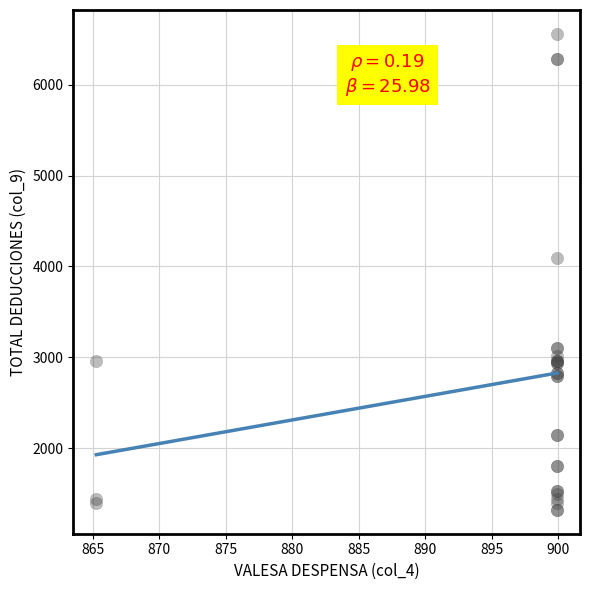

What Y value in the scatter plot is closest to 3940?

4092.9